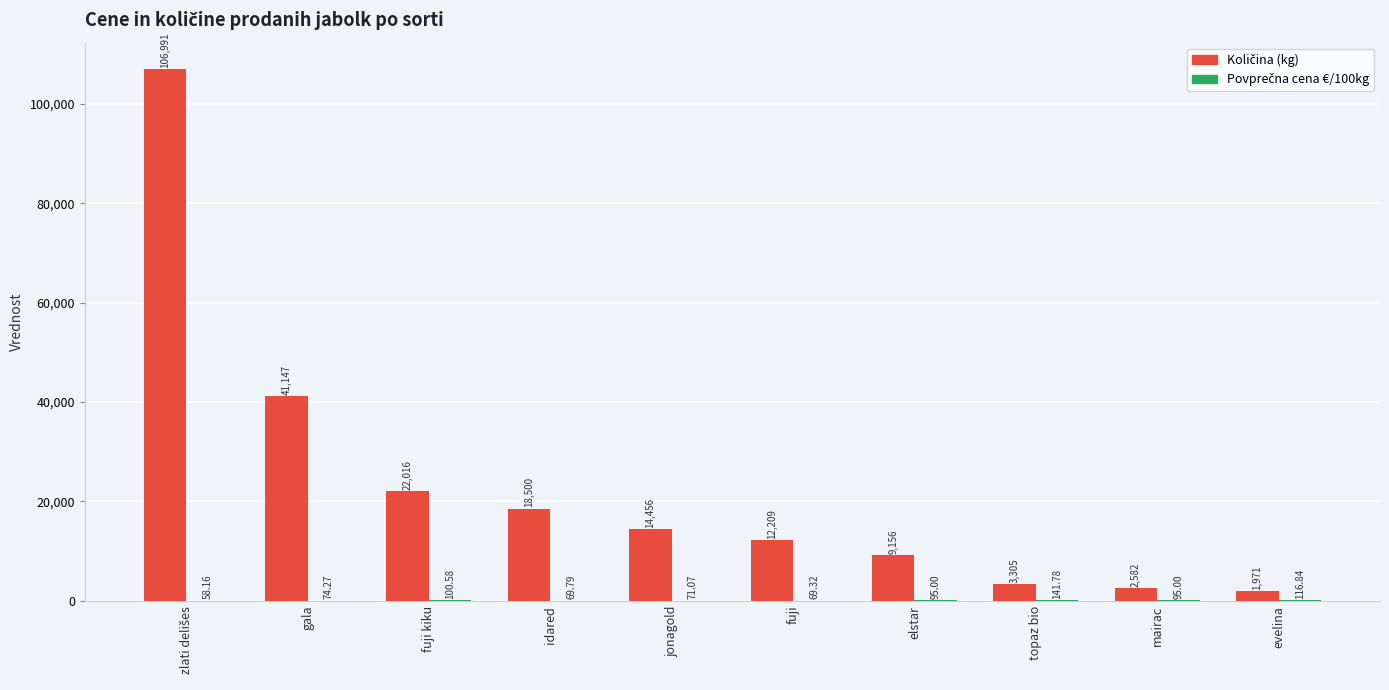

Reading left to right, extract all data points from this chart.

Količina (kg): 106991.0	41147.0	22016.0	18500.0	14456.0	12209.0	9156.0	3305.0	2582.0	1971.0
Povprečna cena €/100kg: 58.2	74.3	100.6	69.8	71.1	69.3	95.0	141.8	95.0	116.8